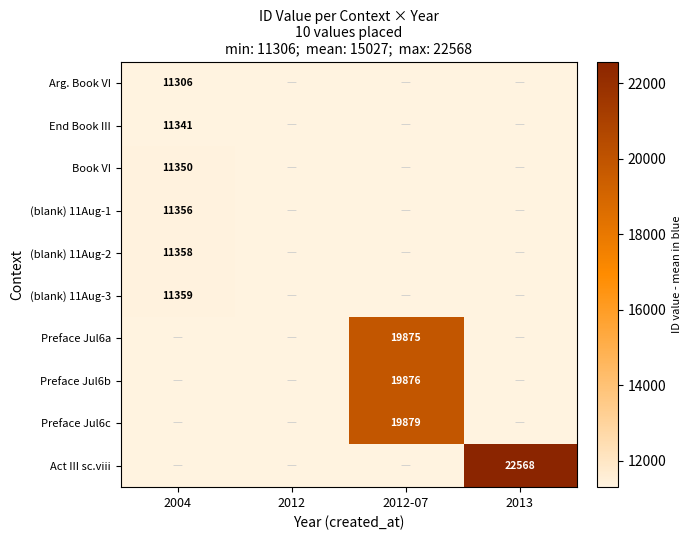

True or false: Arg. Book VI has a value of 19325 at 2004.

False